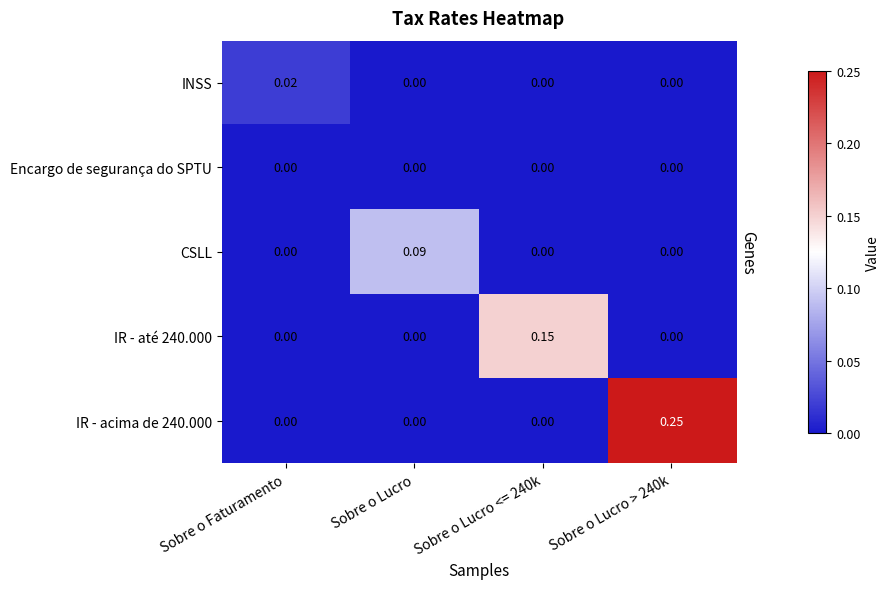

Which series has the widest spread of values?

IR - acima de 240.000